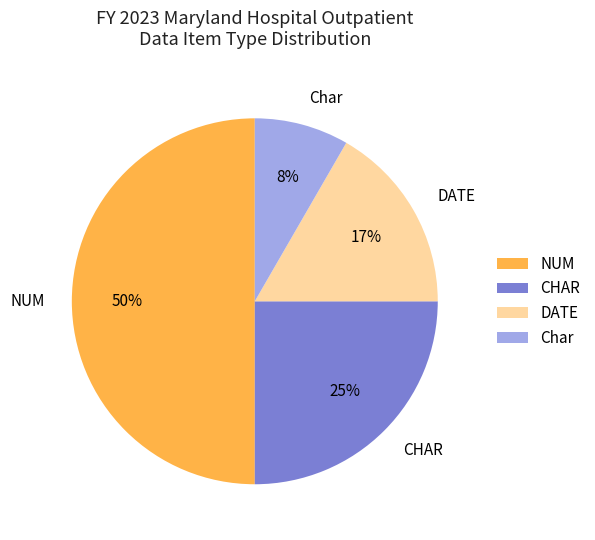

How many slices are in this pie chart?

4